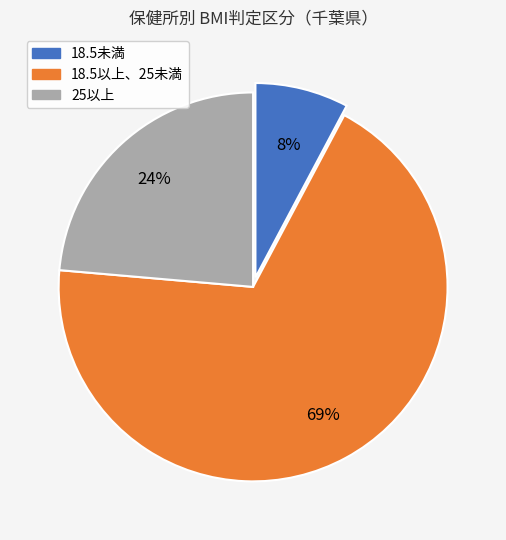

Is the sum of 18.5未満 and 25以上 greater than half?

No